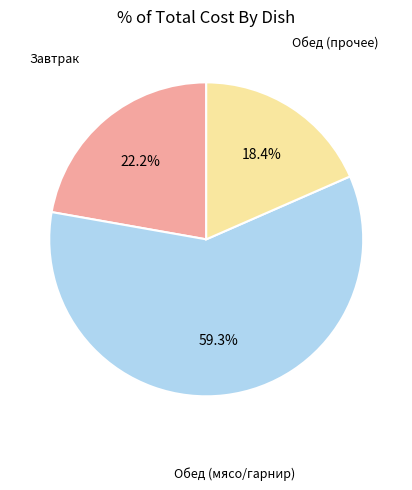

Rank the categories by value from highest to lowest.

Обед (мясо/гарнир), Завтрак, Обед (прочее)